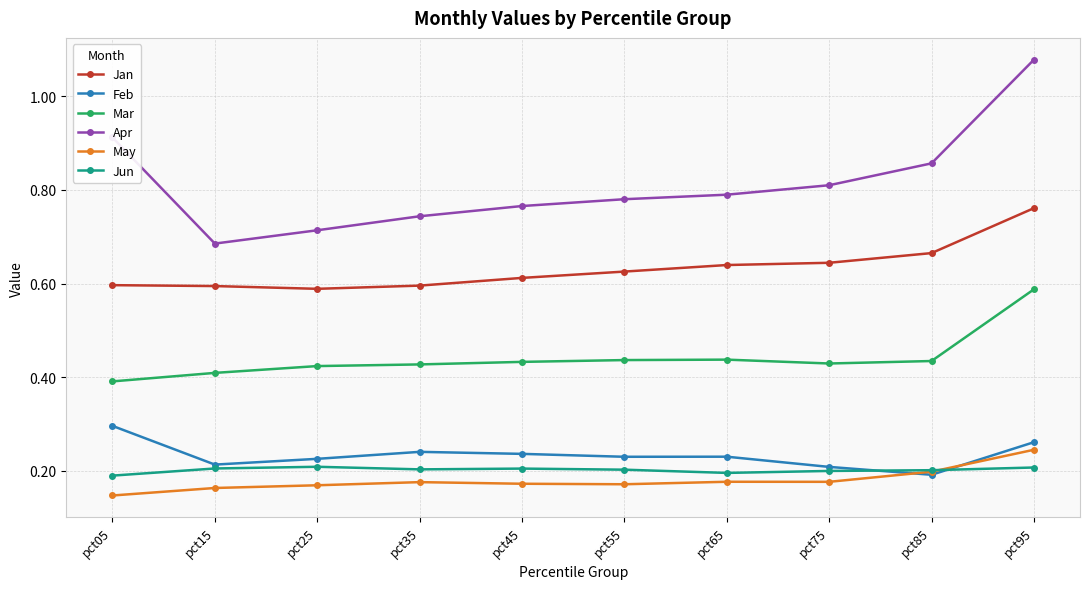

How many distinct data groups are displayed?

6